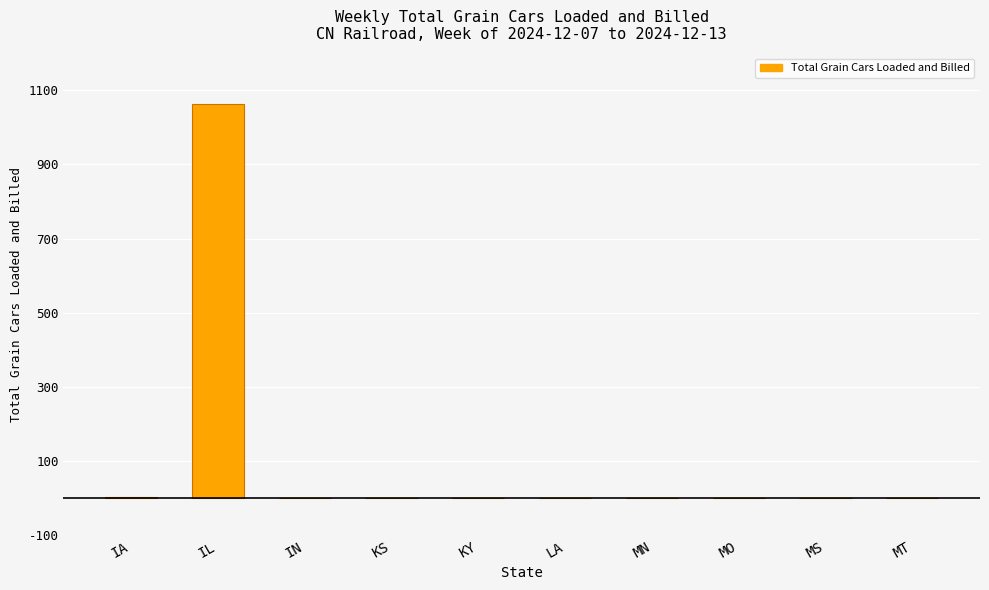

Which label corresponds to the largest value in the chart?

IL